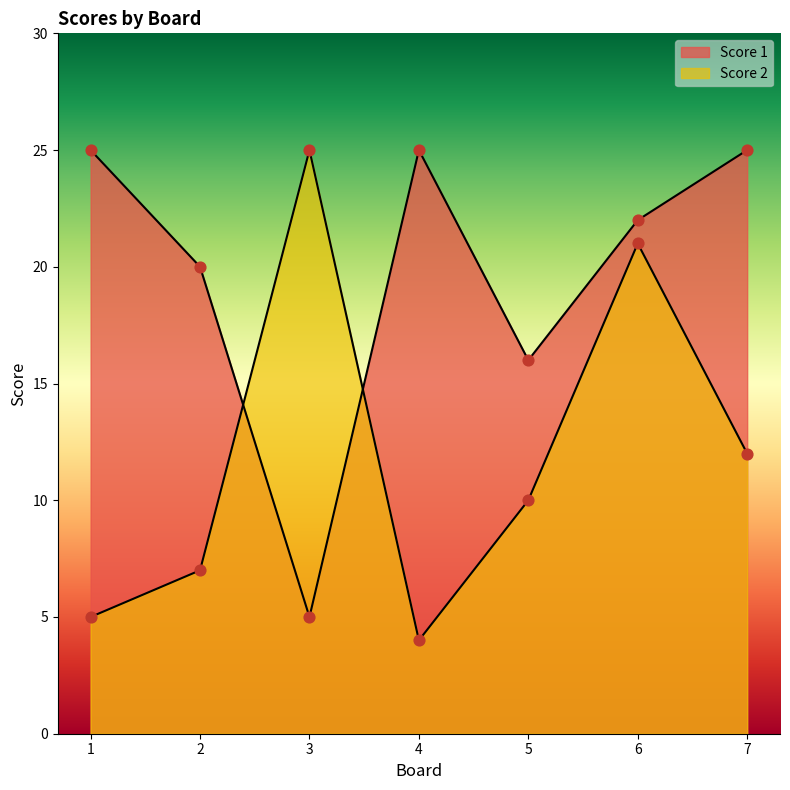

Which series has the largest total across all categories?

Score 1